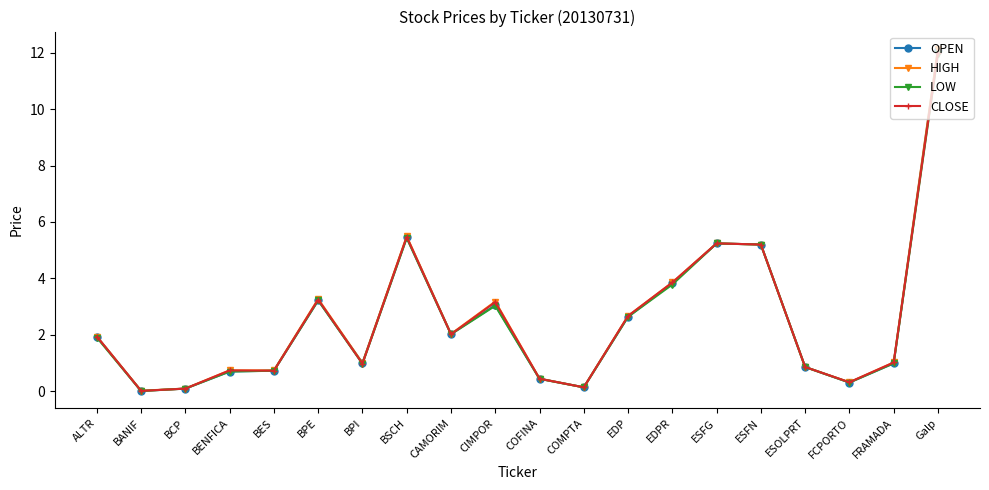

What is the approximate value of CLOSE at EDPR?

3.9